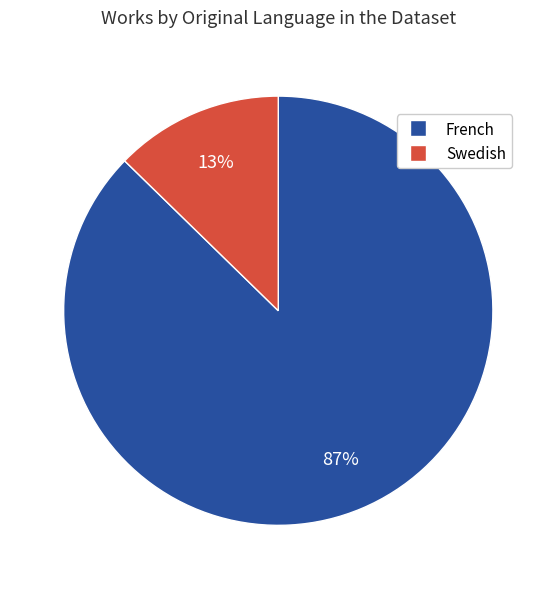

Between French and Swedish, which is larger?

French